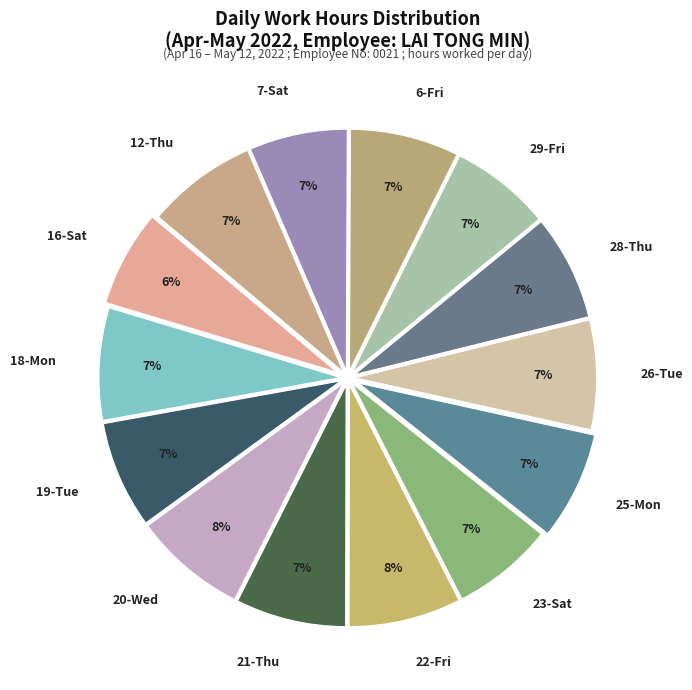

How many segments does this pie chart have?

14